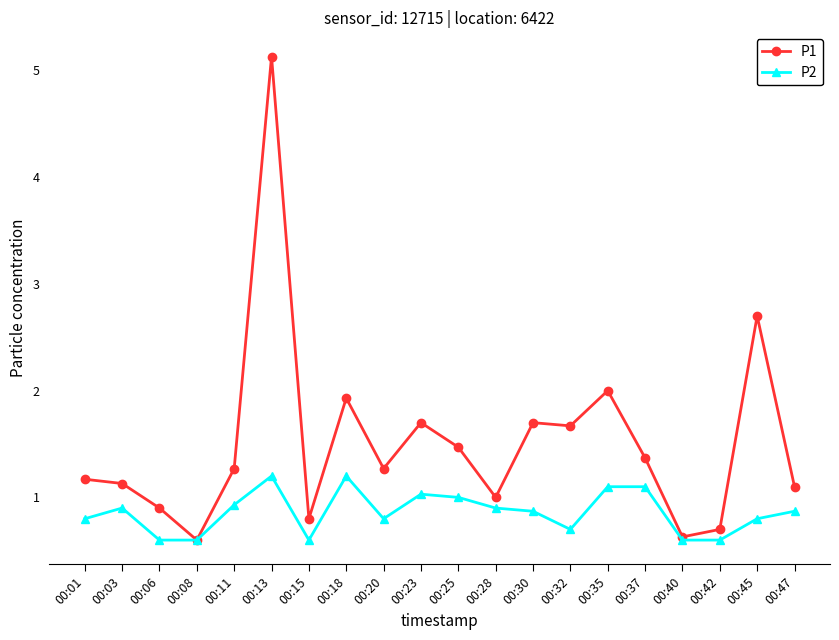

At which category does P1 reach its first local valley?

00:08